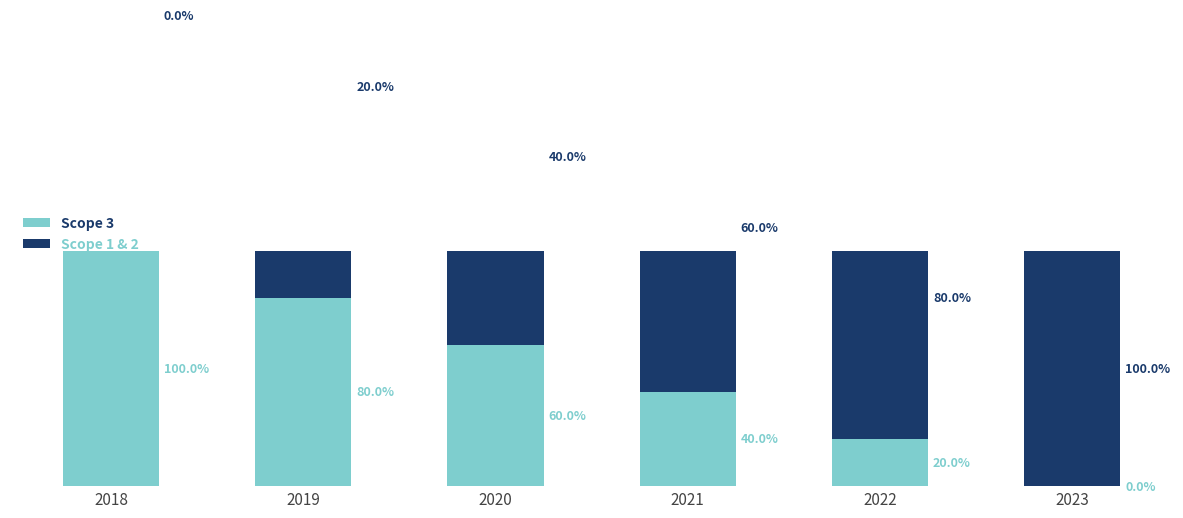

At which label does Scope 3 reach its peak?

2018